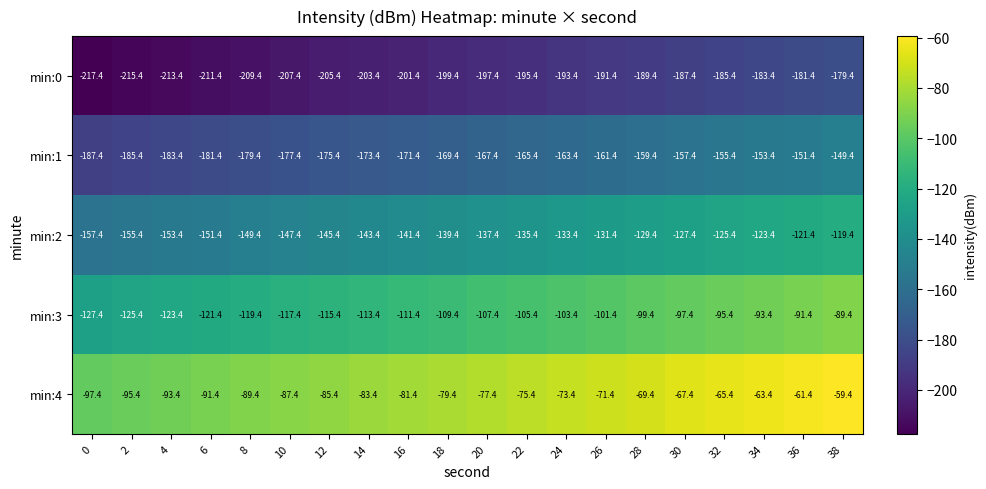

What is the approximate value of min:3 at 8?

-119.4